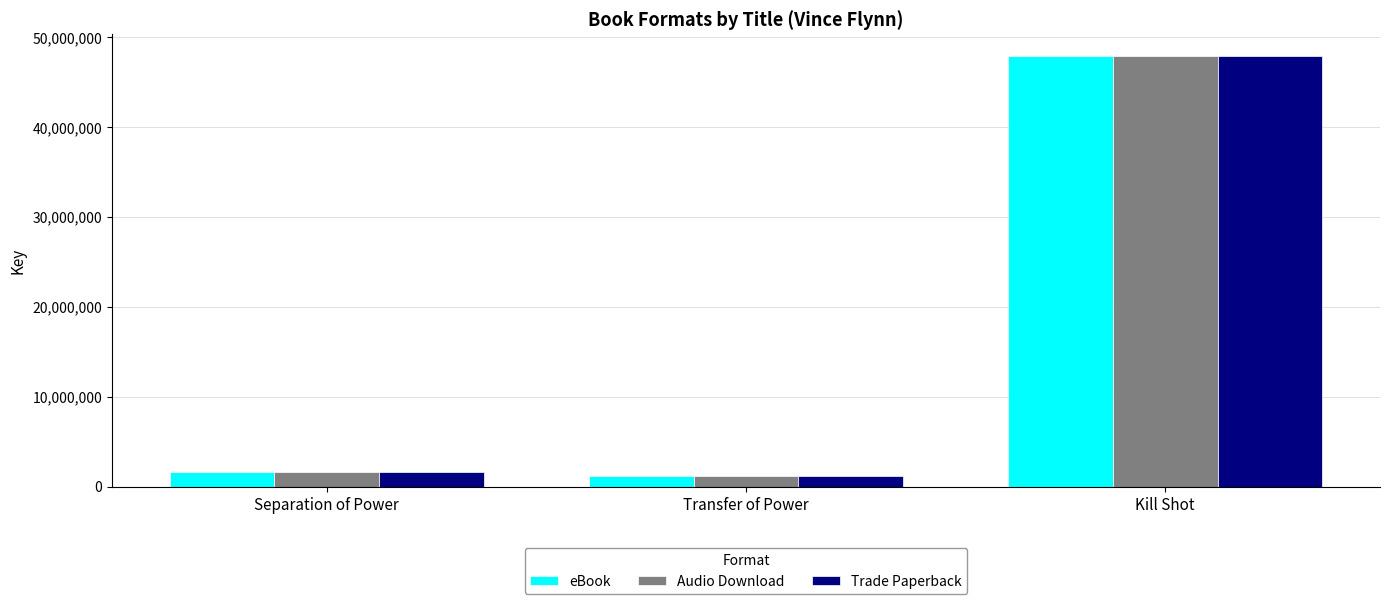

Is it true that Trade Paperback equals 21701614 at Kill Shot?

False